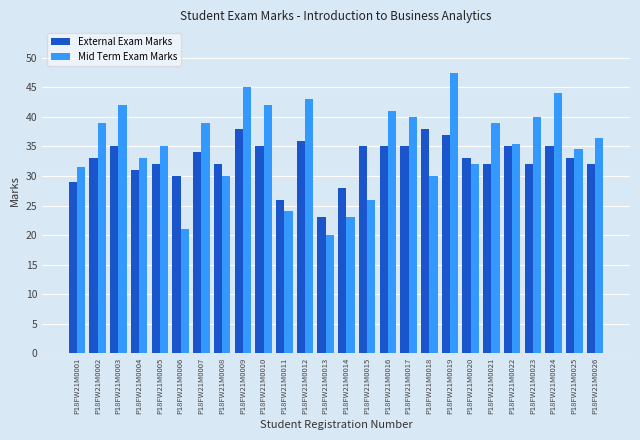

Rank the series by their average value, from highest to lowest.

Mid Term Exam Marks, External Exam Marks